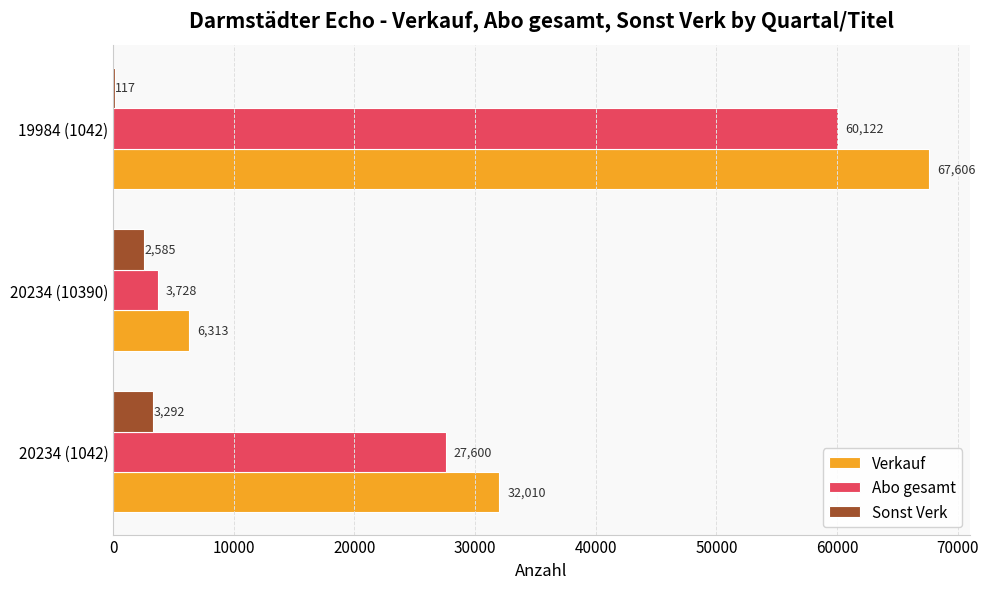

Is it true that Sonst Verk equals 2585 at 20234 (10390)?

True